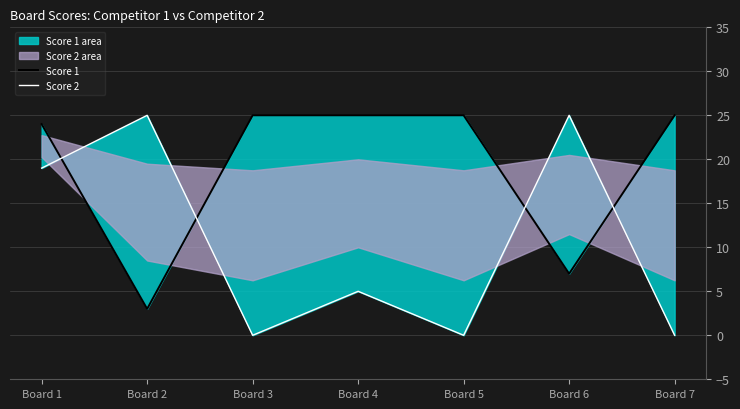

How many interior local valleys does the Score 1 series have?

2